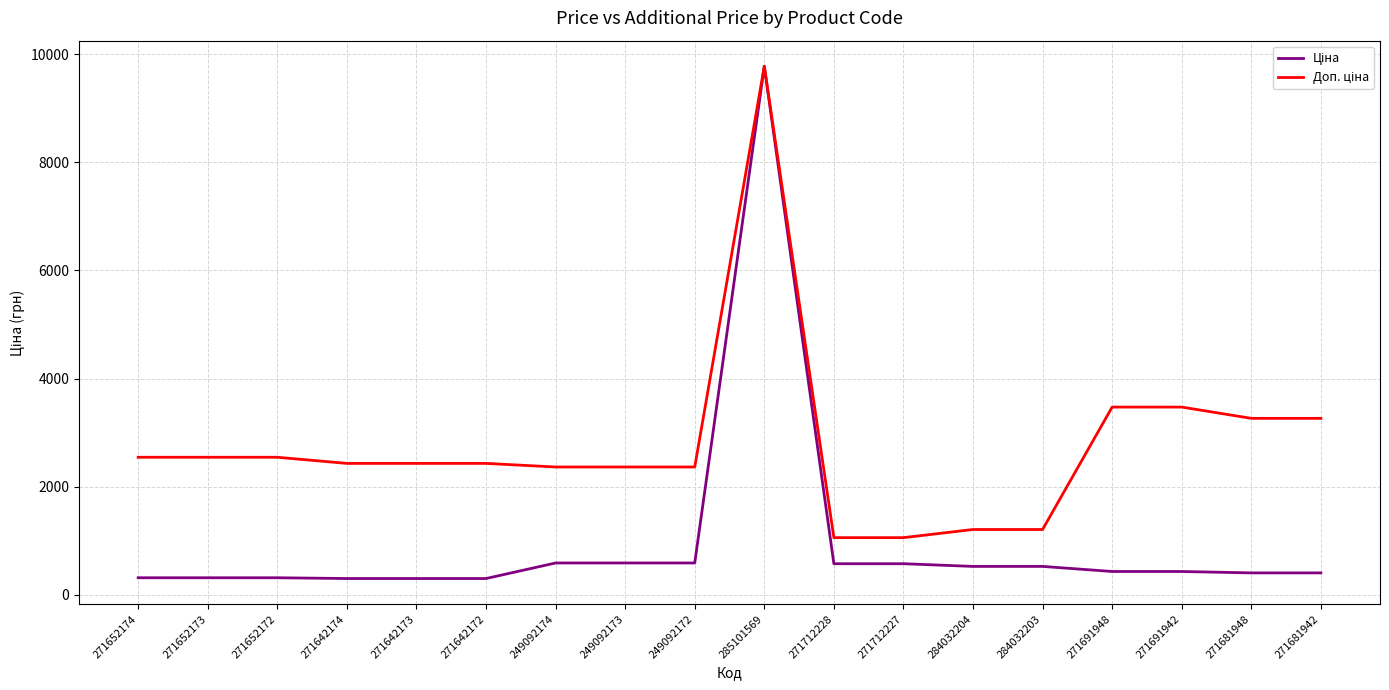

What is the maximum value shown in the chart?

9775.5